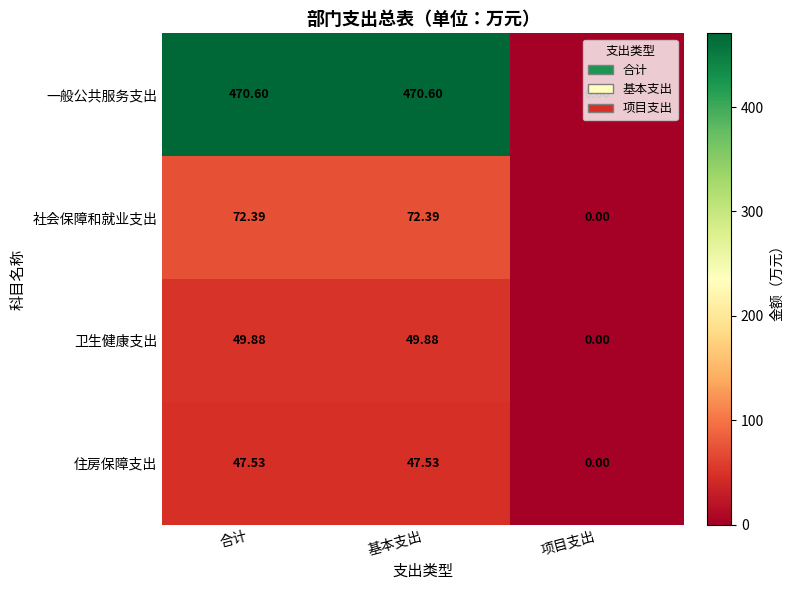

Count the number of categories in the chart.

3